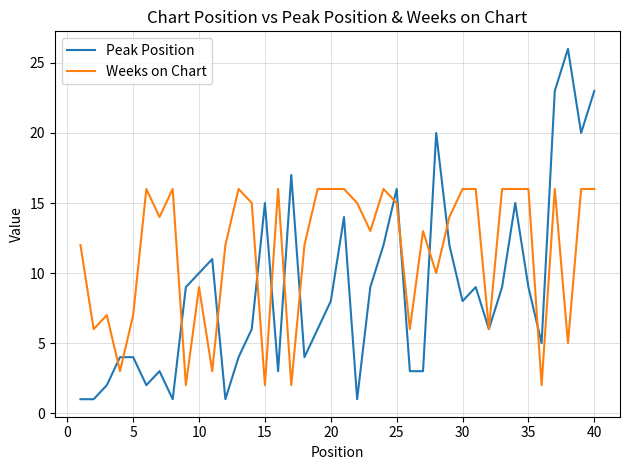

Rank the series by their maximum value, from highest to lowest.

Peak Position, Weeks on Chart